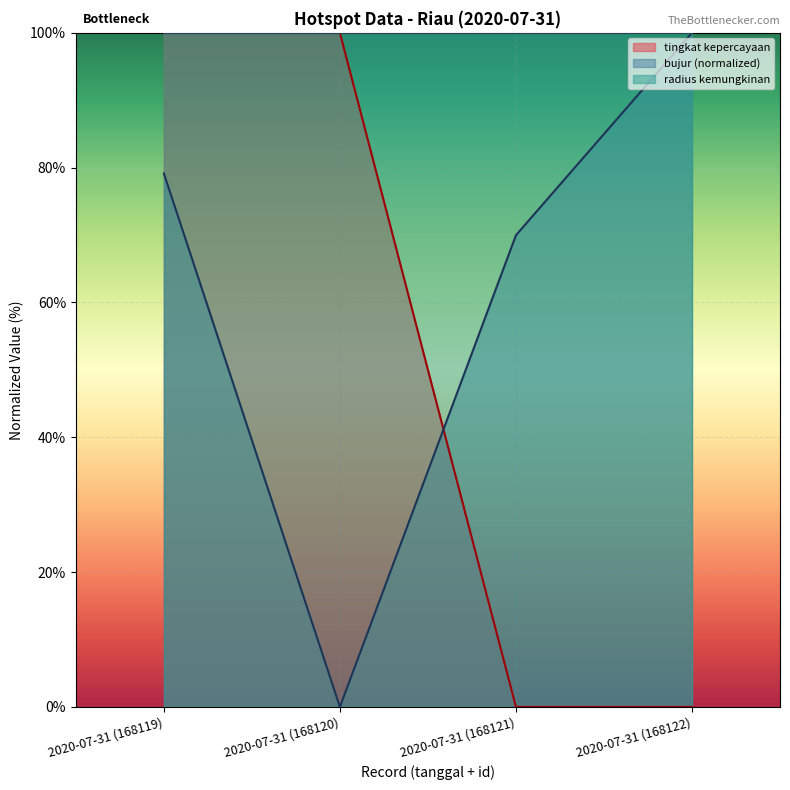

What position from the right is 2020-07-31 (168122)?

1